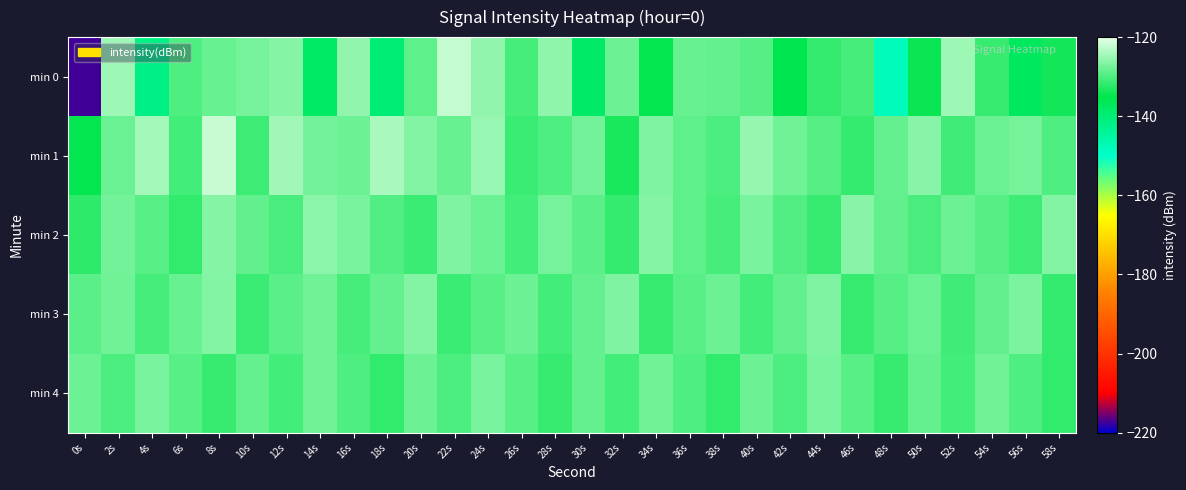

Reading left to right, list all the values displayed in this chart.

min 0: 0s=-217.4	2s=-124.7	4s=-141.8	6s=-129.9	8s=-128.2	10s=-127.4	12s=-126.3	14s=-137.9	16s=-125.6	18s=-139.9	20s=-128.8	22s=-122.3	24s=-125.5	26s=-130.4	28s=-125.7	30s=-138.2	32s=-127.9	34s=-134.7	36s=-128.2	38s=-128.6	40s=-129.5	42s=-135.5	44s=-131.7	46s=-130.5	48s=-148.0	50s=-134.4	52s=-124.7	54s=-131.4	56s=-137.0	58s=-133.8
min 1: 0s=-134.7	2s=-128.0	4s=-124.4	6s=-130.6	8s=-122.1	10s=-130.9	12s=-124.5	14s=-127.5	16s=-128.0	18s=-124.0	20s=-126.5	22s=-128.3	24s=-125.1	26s=-131.2	28s=-129.8	30s=-127.6	32s=-133.4	34s=-126.7	36s=-128.9	38s=-130.1	40s=-125.3	42s=-127.8	44s=-129.5	46s=-131.7	48s=-128.4	50s=-126.2	52s=-130.8	54s=-128.1	56s=-127.3	58s=-129.9
min 2: 0s=-132.1	2s=-127.5	4s=-129.3	6s=-131.8	8s=-126.4	10s=-128.7	12s=-130.2	14s=-125.9	16s=-127.1	18s=-129.6	20s=-131.3	22s=-126.8	24s=-128.2	26s=-130.7	28s=-127.4	30s=-129.1	32s=-131.6	34s=-126.3	36s=-128.8	38s=-130.5	40s=-127.2	42s=-129.7	44s=-131.4	46s=-126.1	48s=-128.6	50s=-130.3	52s=-127.9	54s=-129.4	56s=-131.1	58s=-126.6
min 3: 0s=-129.0	2s=-127.7	4s=-130.4	6s=-128.3	8s=-126.5	10s=-131.2	12s=-129.1	14s=-127.8	16s=-130.5	18s=-128.4	20s=-126.6	22s=-131.3	24s=-129.2	26s=-127.9	28s=-130.6	30s=-128.5	32s=-126.7	34s=-131.4	36s=-129.3	38s=-128.0	40s=-130.7	42s=-128.6	44s=-126.8	46s=-131.5	48s=-129.4	50s=-128.1	52s=-130.8	54s=-128.7	56s=-126.9	58s=-131.6
min 4: 0s=-128.0	2s=-130.1	4s=-127.2	6s=-129.3	8s=-131.4	10s=-128.5	12s=-130.6	14s=-127.7	16s=-129.8	18s=-131.9	20s=-128.0	22s=-130.1	24s=-127.2	26s=-129.3	28s=-131.4	30s=-128.5	32s=-130.6	34s=-127.7	36s=-129.8	38s=-131.9	40s=-128.0	42s=-130.1	44s=-127.2	46s=-129.3	48s=-131.4	50s=-128.5	52s=-130.6	54s=-127.7	56s=-129.8	58s=-131.9